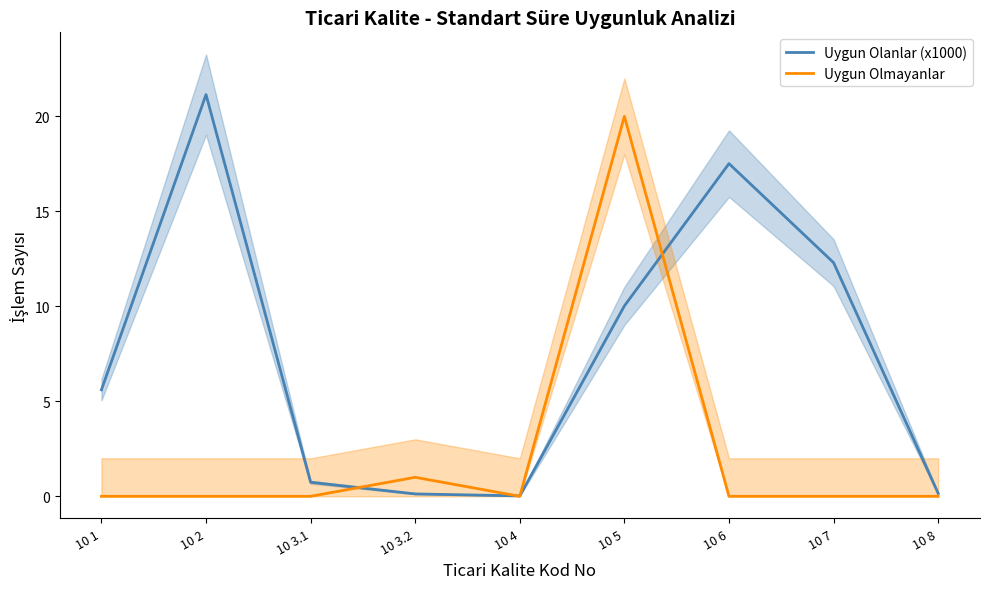

What is the average value of the Uygun Olanlar (x1000) series?

7.5